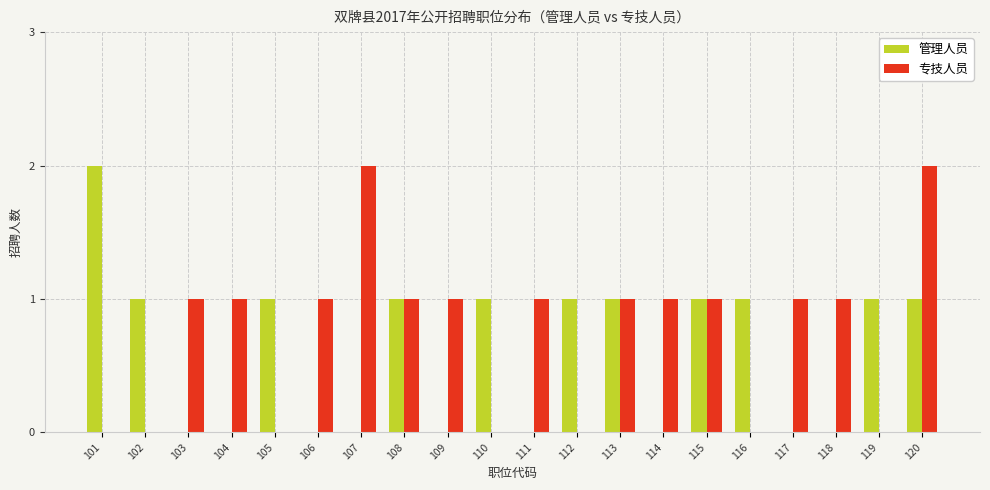

Which series has the largest total across all categories?

专技人员